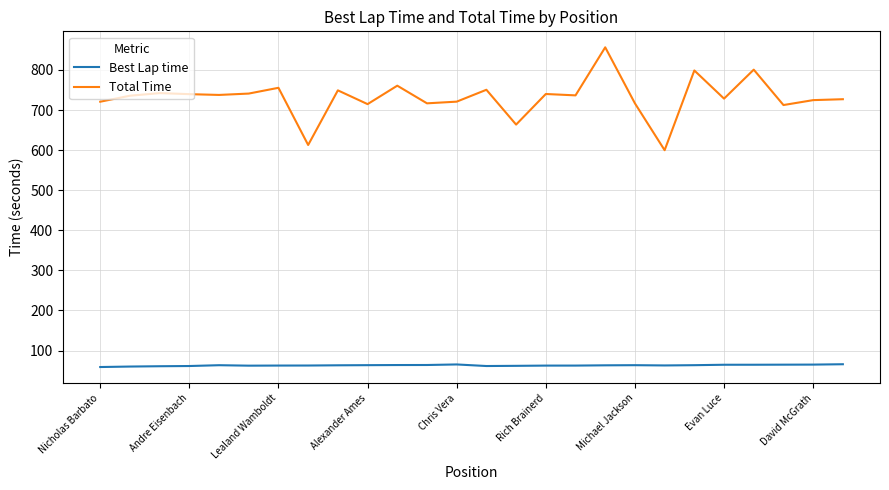

In Total Time, how many points are higher than both neighbors (excluding endpoints)?

9